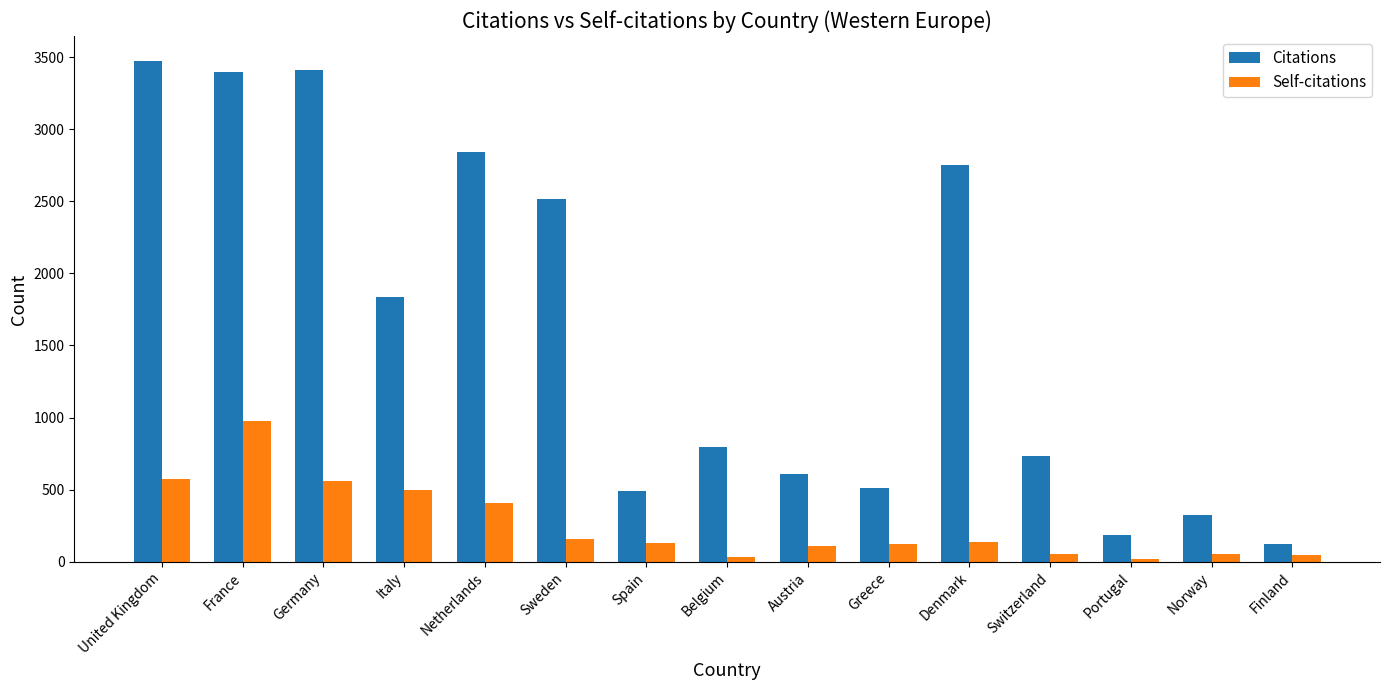

Is it true that Self-citations equals 575 at United Kingdom?

True